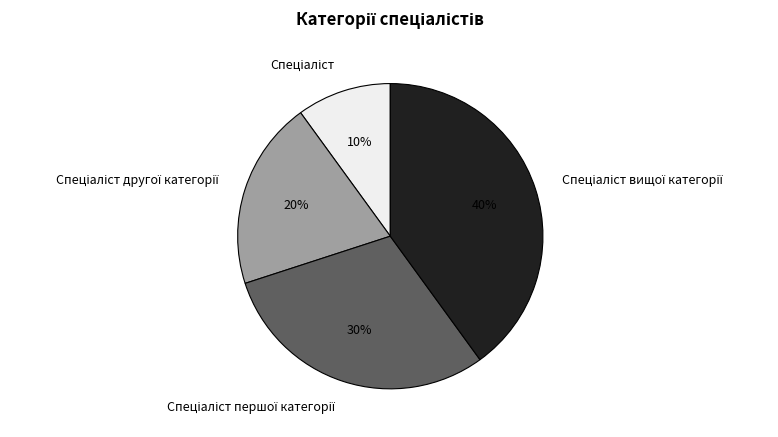

Count the number of slices in the pie.

4